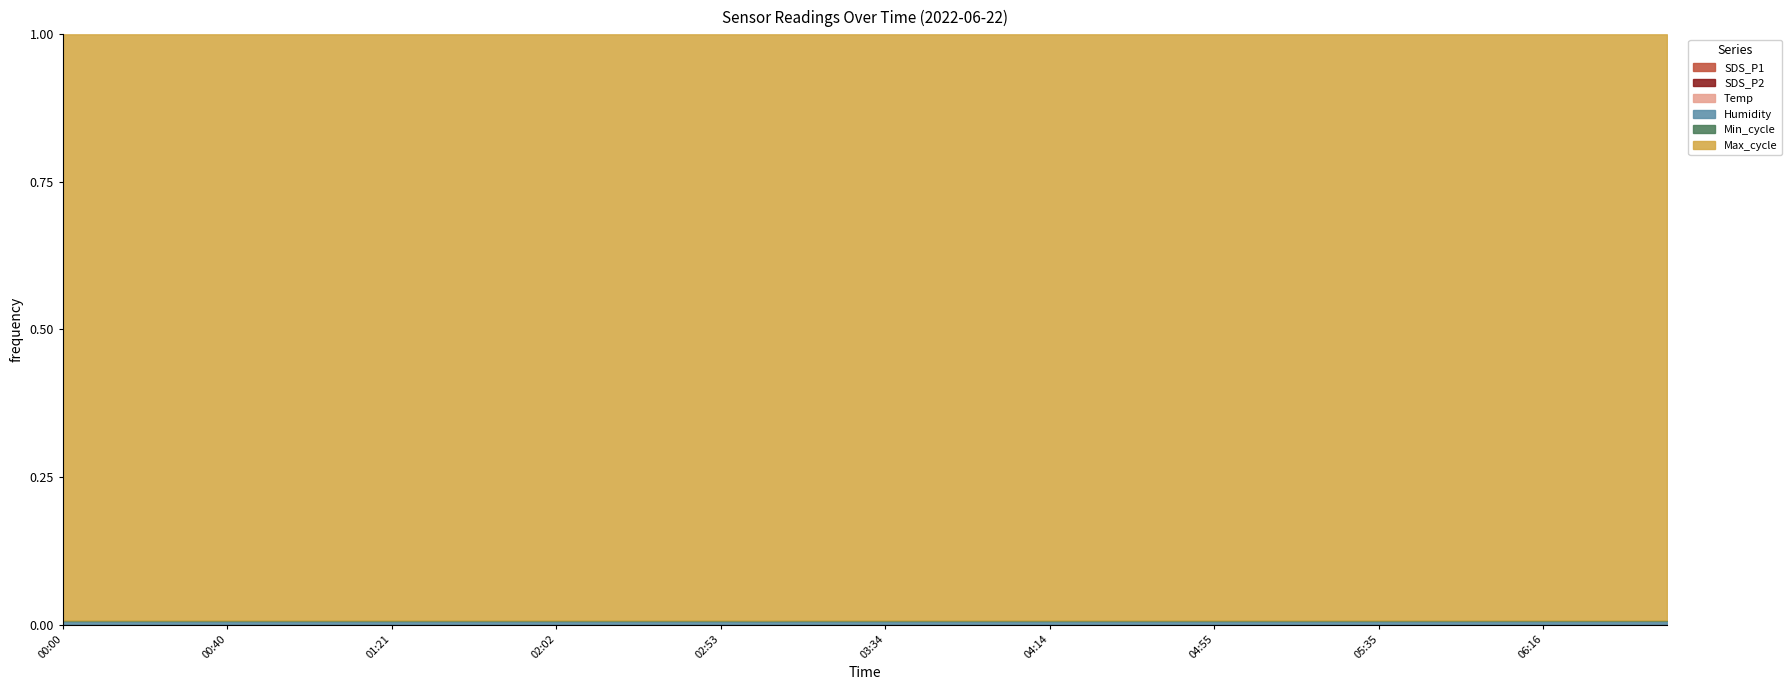

Reading right to left, extract all data points from this chart.

SDS_P1: 0.2	0.2	0.2	0.2	0.2	0.2	0.2	0.2	0.2	0.2	0.2	0.2	0.2	0.2	0.2	0.2	0.2	0.2	0.2	0.2	0.2	0.2	0.2	0.2	0.2	0.2	0.2	0.2	0.2	0.2	0.2	0.2	0.2	0.2	0.2	0.2	0.2	0.2	0.2	0.2
SDS_P2: 0.1	0.0	0.1	0.0	0.0	0.0	0.0	0.0	0.0	0.0	0.1	0.0	0.0	0.0	0.0	0.0	0.0	0.0	0.0	0.0	0.0	0.1	0.0	0.0	0.0	0.0	0.0	0.0	0.0	0.0	0.0	0.0	0.0	0.0	0.0	0.0	0.0	0.0	0.0	0.0
Temp: 24.6	24.2	24.0	23.4	22.8	22.5	22.2	22.1	21.9	21.8	21.6	21.5	21.5	21.5	21.5	21.5	21.6	21.5	21.5	21.5	21.2	21.0	21.1	21.1	21.2	21.3	21.2	21.4	21.4	21.3	21.3	21.2	21.3	21.2	21.4	21.3	21.3	21.2	21.0	21.1
Humidity: 99.9	99.9	99.9	99.9	99.9	99.9	99.9	99.9	99.9	99.9	99.9	99.9	99.9	99.9	99.9	99.9	99.9	99.9	99.9	99.9	99.9	99.9	99.9	99.9	99.9	99.9	99.9	99.9	99.9	99.9	99.9	99.9	99.9	99.9	99.9	99.9	99.9	99.9	99.9	99.9
Min_cycle: 28.0	28.0	28.0	28.0	28.0	28.0	28.0	28.0	28.0	28.0	28.0	28.0	28.0	28.0	28.0	28.0	28.0	28.0	28.0	28.0	28.0	28.0	28.0	28.0	28.0	28.0	28.0	28.0	28.0	28.0	28.0	28.0	28.0	28.0	28.0	28.0	28.0	28.0	28.0	28.0
Max_cycle: 20196.0	20237.0	20254.0	20239.0	20183.0	20299.0	20215.0	20314.0	20211.0	20307.0	20217.0	20241.0	20222.0	20238.0	20238.0	20329.0	20219.0	20280.0	20198.0	20286.0	20284.0	20227.0	20717.0	20227.0	20207.0	20238.0	20253.0	20213.0	20239.0	20206.0	20223.0	20247.0	20223.0	20203.0	20207.0	20215.0	20238.0	20218.0	20282.0	20225.0